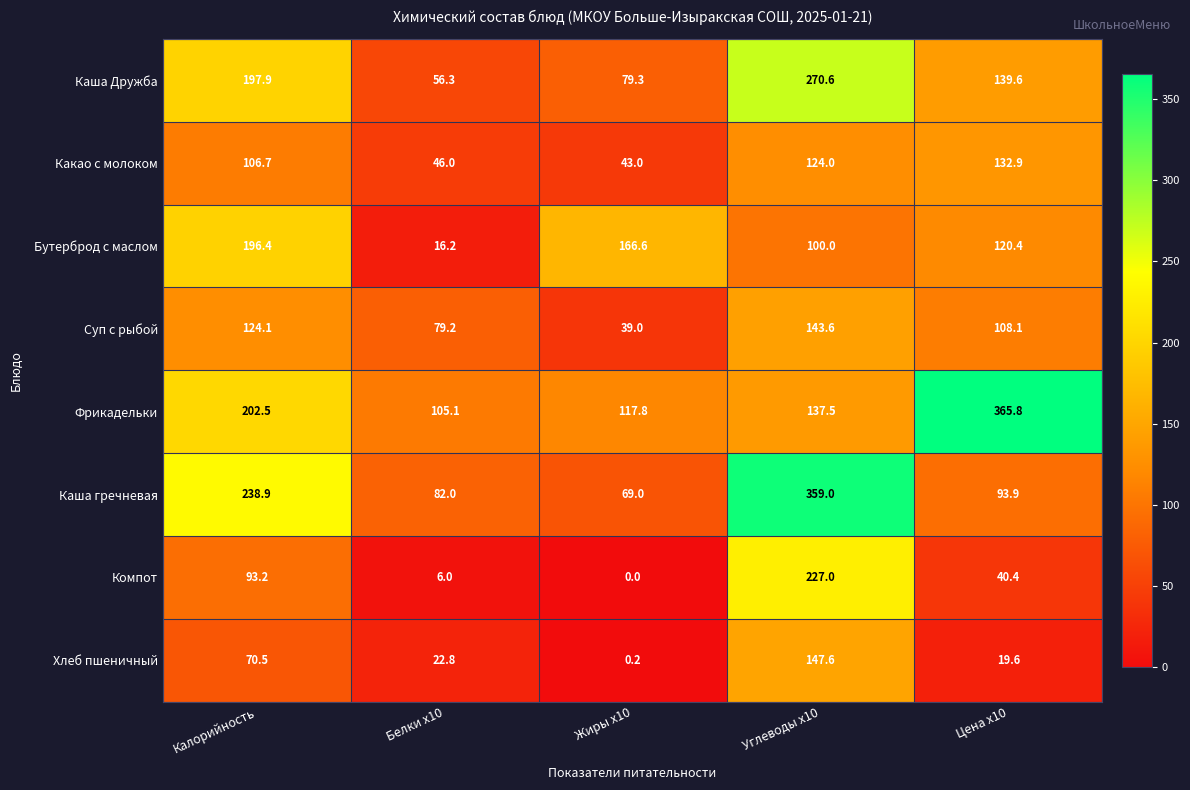

The Бутерброд с маслом series shows 62.0 at Углеводы x10. True or false?

False